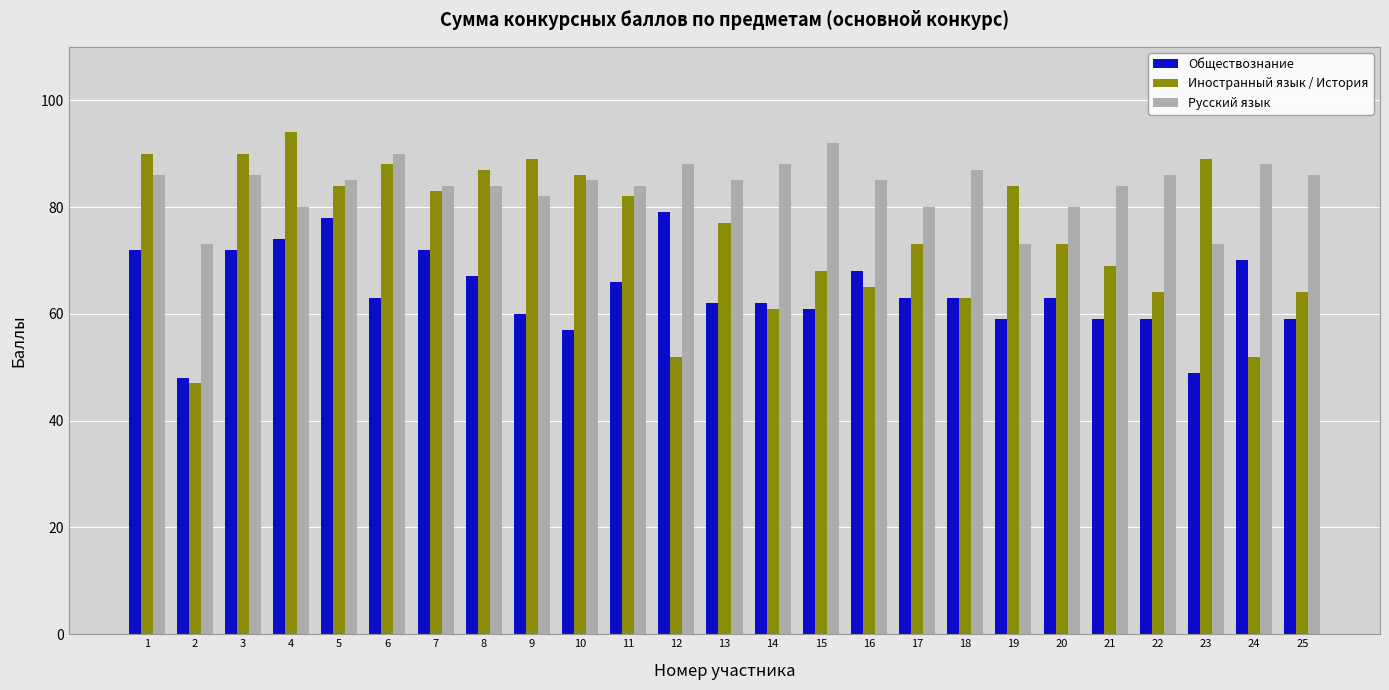

Reading right to left, list all the values displayed in this chart.

Обществознание: 25=59	24=70	23=49	22=59	21=59	20=63	19=59	18=63	17=63	16=68	15=61	14=62	13=62	12=79	11=66	10=57	9=60	8=67	7=72	6=63	5=78	4=74	3=72	2=48	1=72
Иностранный язык / История: 25=64	24=52	23=89	22=64	21=69	20=73	19=84	18=63	17=73	16=65	15=68	14=61	13=77	12=52	11=82	10=86	9=89	8=87	7=83	6=88	5=84	4=94	3=90	2=47	1=90
Русский язык: 25=86	24=88	23=73	22=86	21=84	20=80	19=73	18=87	17=80	16=85	15=92	14=88	13=85	12=88	11=84	10=85	9=82	8=84	7=84	6=90	5=85	4=80	3=86	2=73	1=86